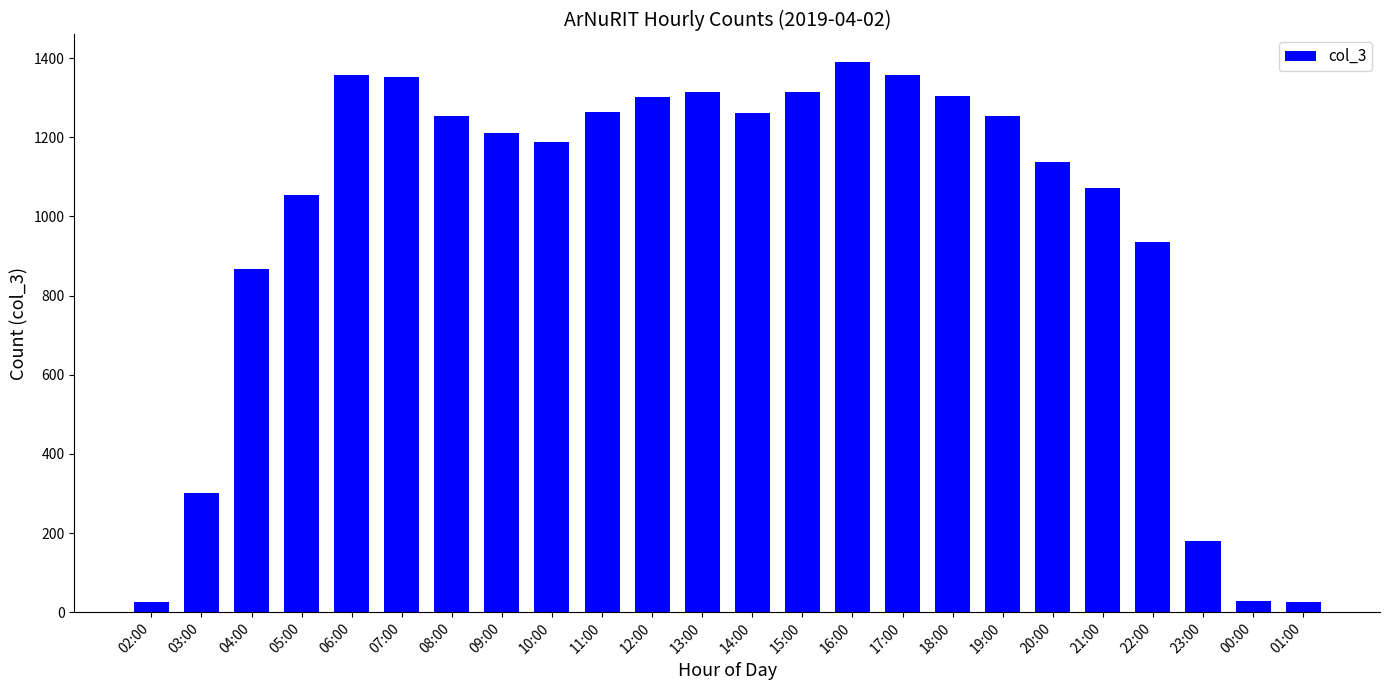

Between 19:00 and 12:00, which is larger?

12:00